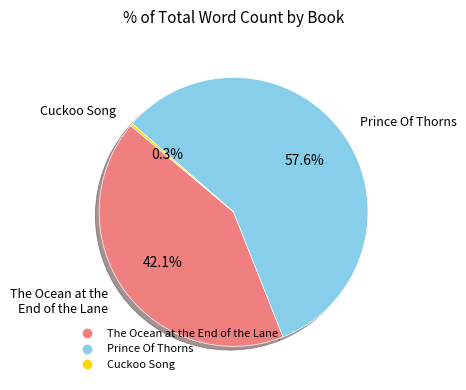

To the nearest percent, what portion does The Ocean at the End of the Lane represent?

42%